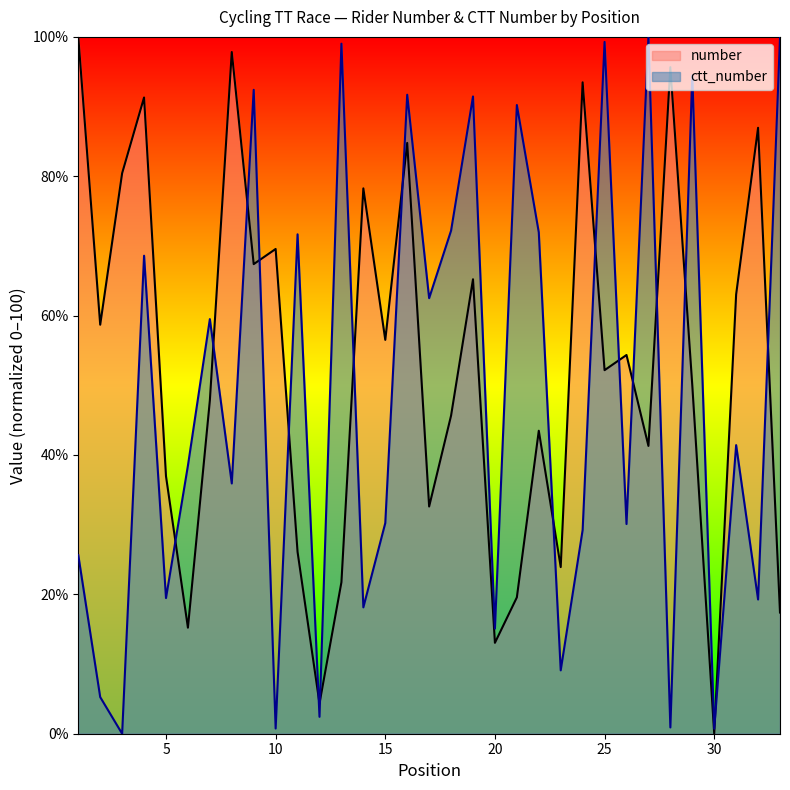

What are all the series names shown in the legend?

number, ctt_number